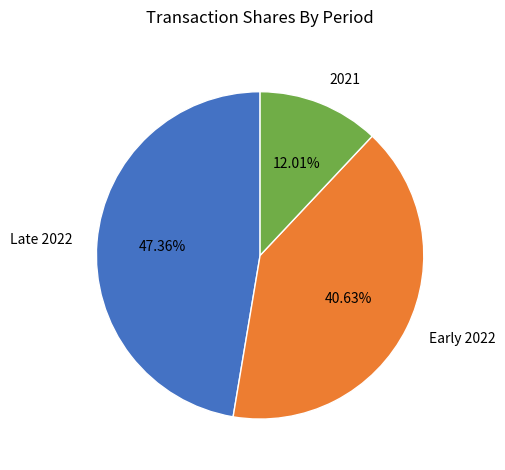

How many segments does this pie chart have?

3